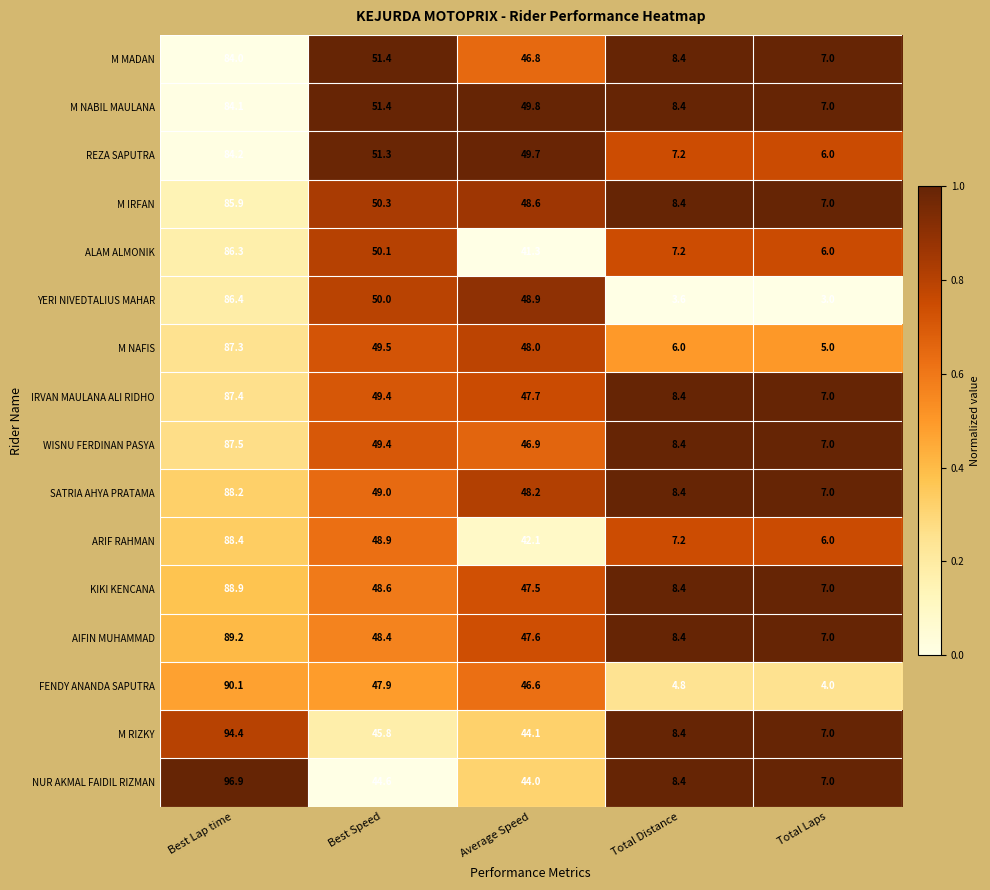

Which series has the largest range (max minus min)?

NUR AKMAL FAIDIL RIZMAN